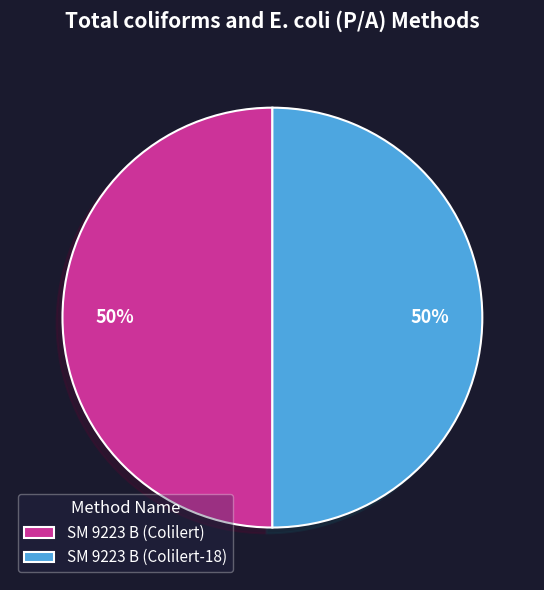

To the nearest percent, what percentage of the pie is SM 9223 B (Colilert-18)?

50%